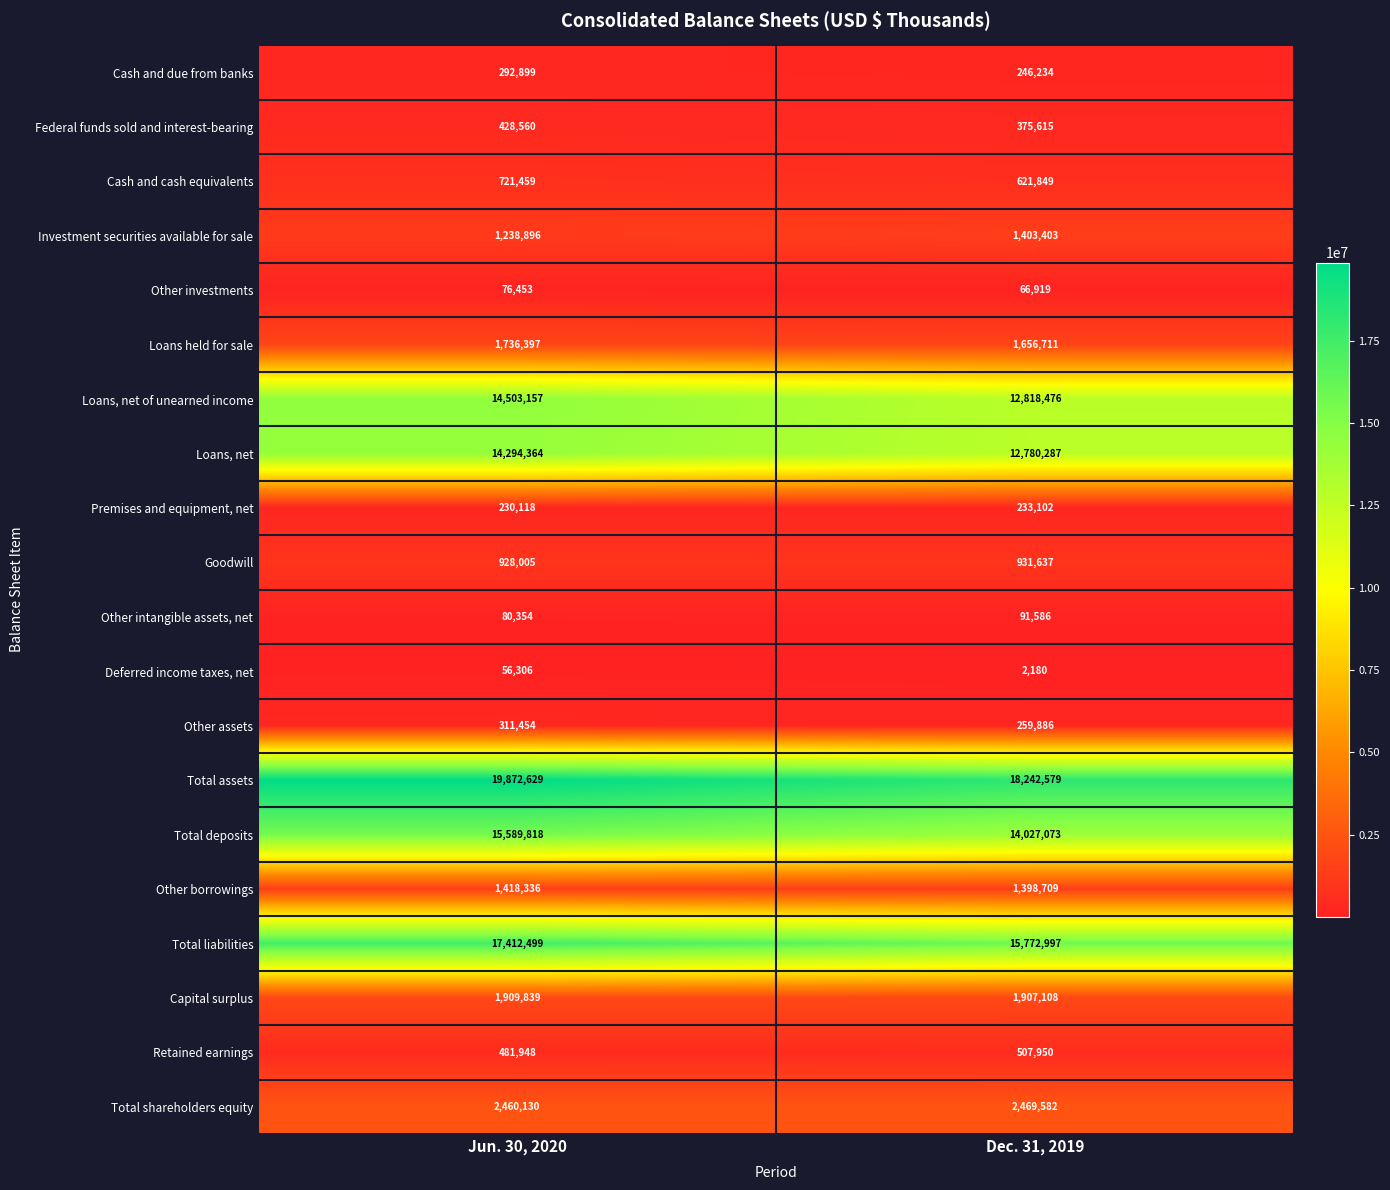

Which category has the lowest value in the Loans, net of unearned income series?

Dec. 31, 2019